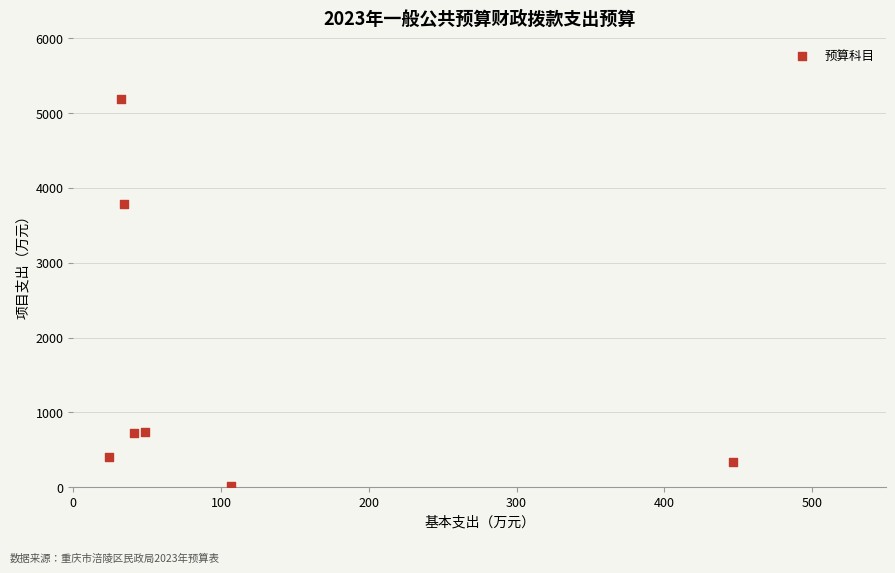

What is the range of Y values (max minus min)?

5166.0